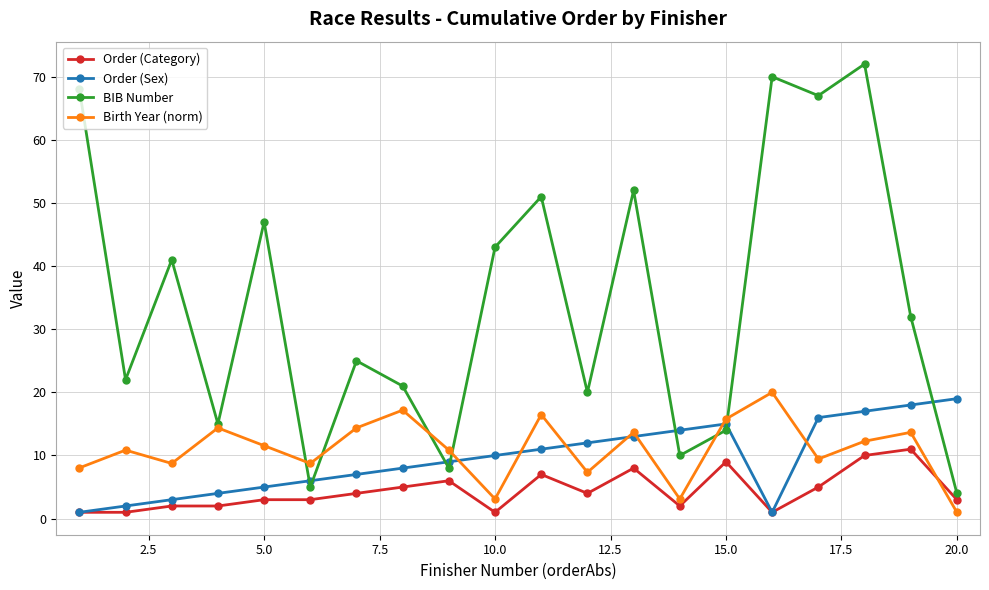

At how many categories does at least one series exceed 39?

9